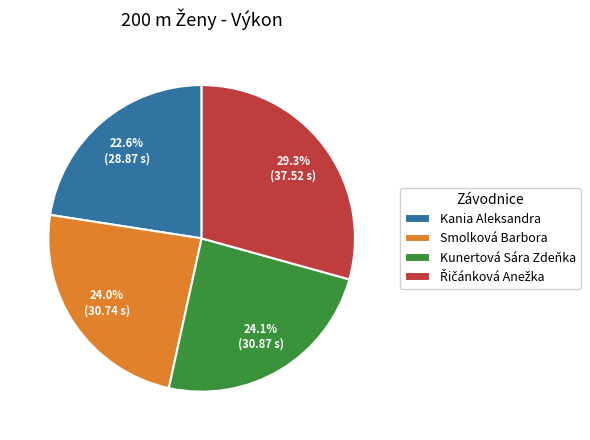

What percentage do Kania Aleksandra and Smolková Barbora together represent?

46.6%